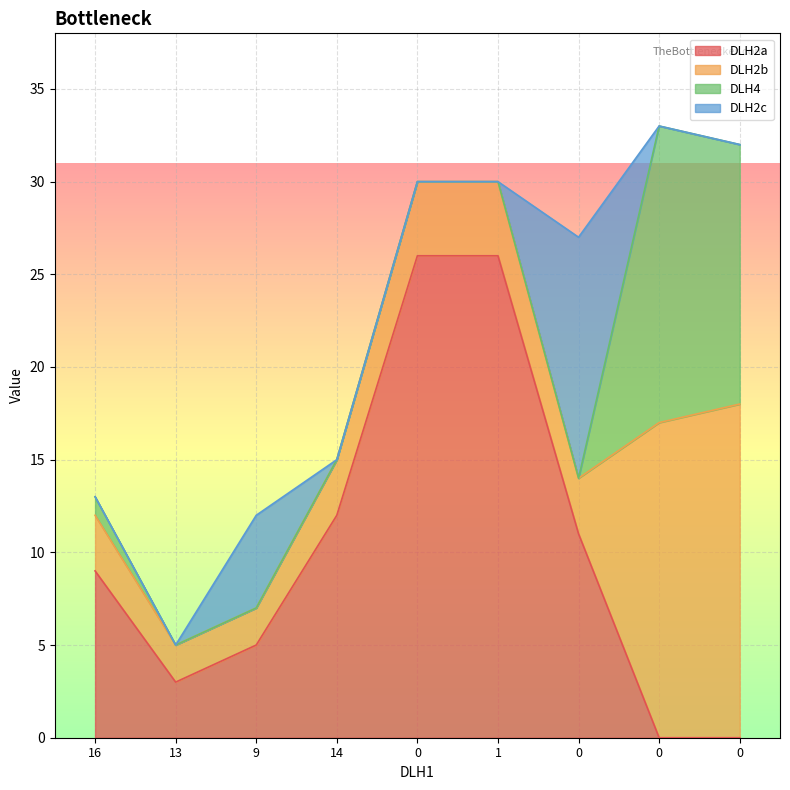

Count the number of data series in this chart.

4